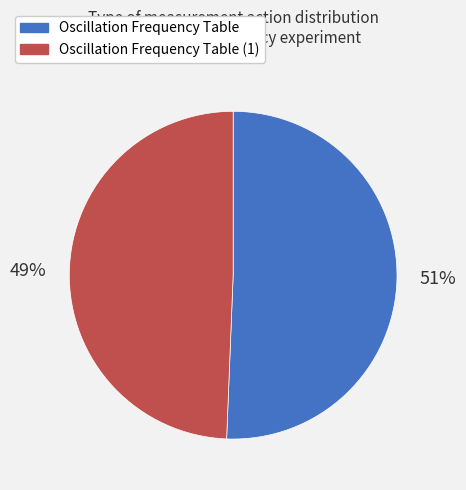

What percentage is the Oscillation Frequency Table (1) slice, to the nearest percent?

49%